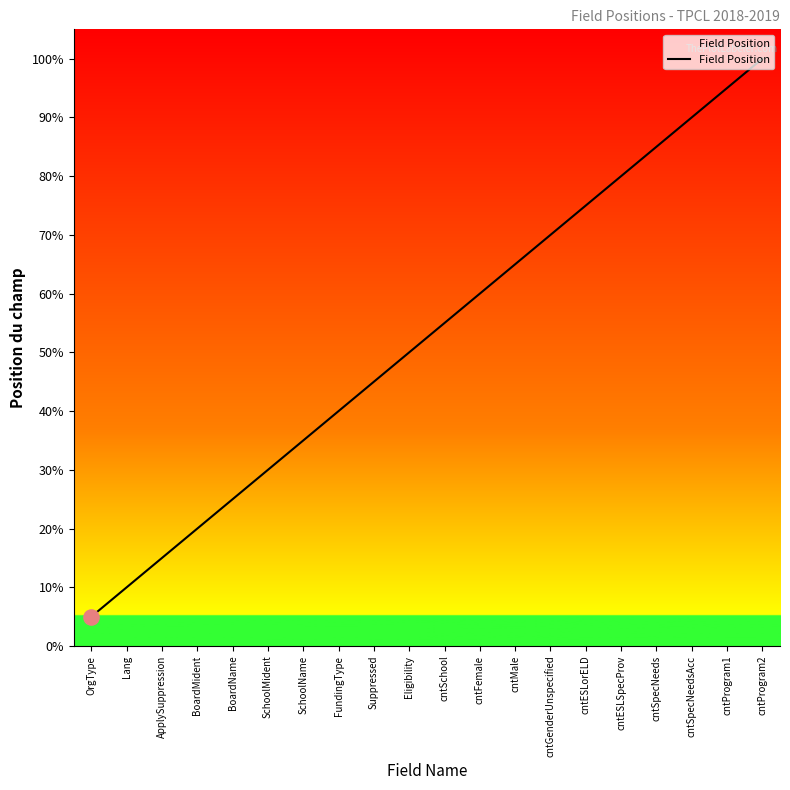

Is this an area chart (filled region under the line)?

Yes